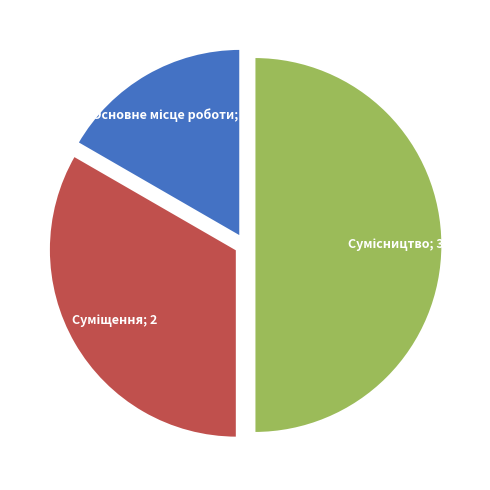

How many segments does this pie chart have?

3